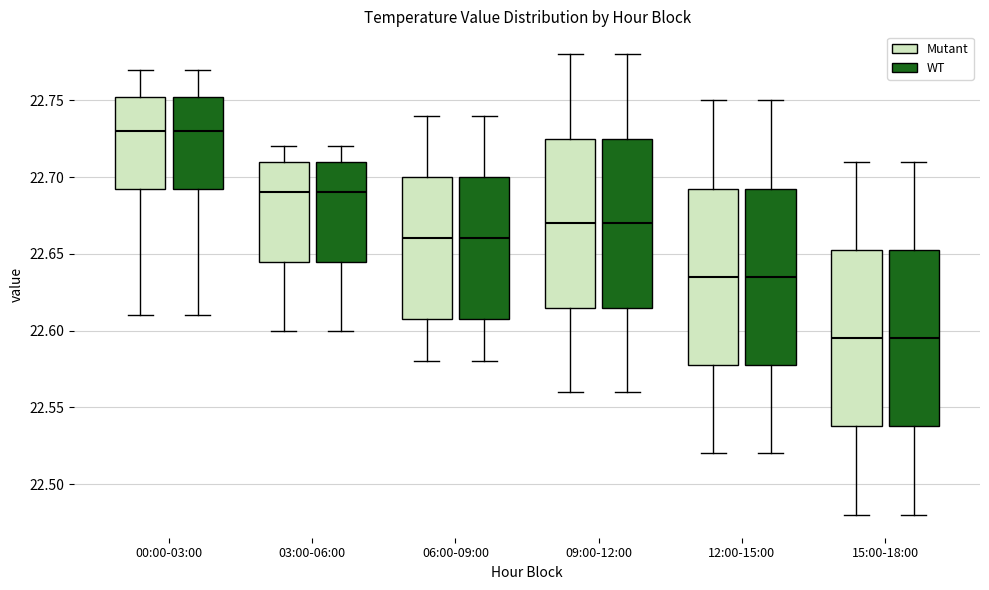

Reading left to right, transcribe this box plot: for each box, give where its median line is, the range the box spans, and where its two whiskers end, as read against the y-axis. The values are not printed on the chart, so give them approximately, as read against the axis.

00:00-03:00 (Mutant): median 22.730, box 22.695 to 22.755, whiskers 22.610 to 22.770
00:00-03:00 (WT): median 22.730, box 22.695 to 22.755, whiskers 22.610 to 22.770
03:00-06:00 (Mutant): median 22.690, box 22.645 to 22.710, whiskers 22.600 to 22.720
03:00-06:00 (WT): median 22.690, box 22.645 to 22.710, whiskers 22.600 to 22.720
06:00-09:00 (Mutant): median 22.660, box 22.610 to 22.700, whiskers 22.580 to 22.740
06:00-09:00 (WT): median 22.660, box 22.610 to 22.700, whiskers 22.580 to 22.740
09:00-12:00 (Mutant): median 22.670, box 22.615 to 22.725, whiskers 22.560 to 22.780
09:00-12:00 (WT): median 22.670, box 22.615 to 22.725, whiskers 22.560 to 22.780
12:00-15:00 (Mutant): median 22.635, box 22.580 to 22.695, whiskers 22.520 to 22.750
12:00-15:00 (WT): median 22.635, box 22.580 to 22.695, whiskers 22.520 to 22.750
15:00-18:00 (Mutant): median 22.595, box 22.540 to 22.655, whiskers 22.480 to 22.710
15:00-18:00 (WT): median 22.595, box 22.540 to 22.655, whiskers 22.480 to 22.710